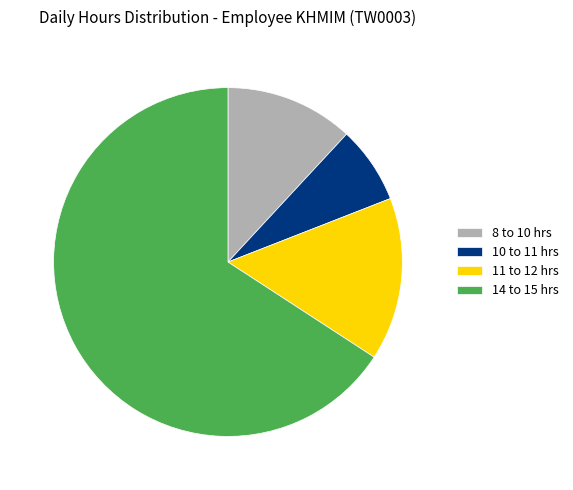

What is the largest slice in the pie chart?

14 to 15 hrs